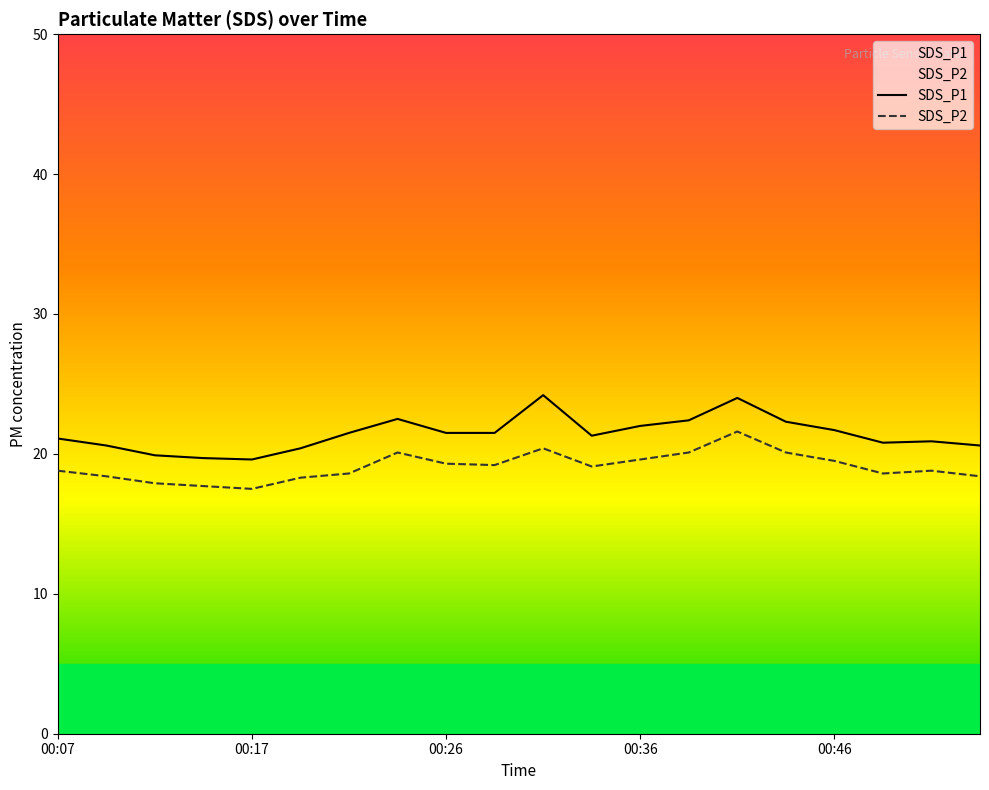

What is the highest value of the SDS_P2 series?

21.6